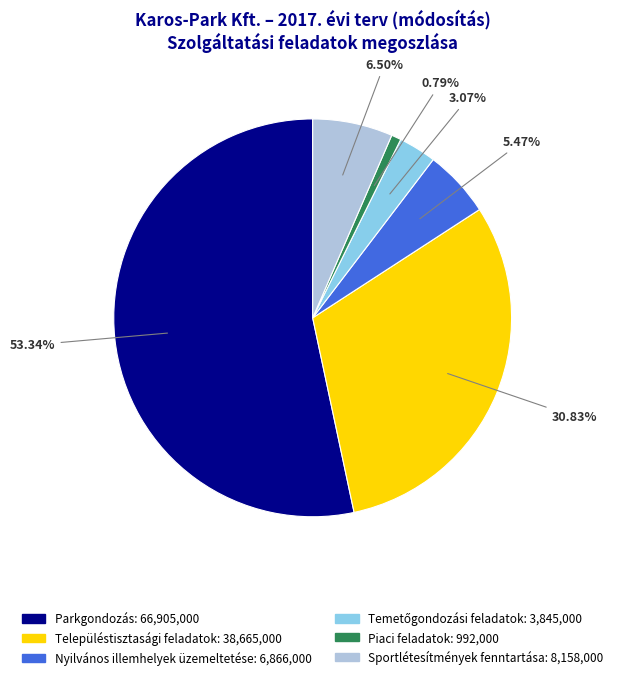

Which category has the smallest portion of the pie?

Piaci feladatok